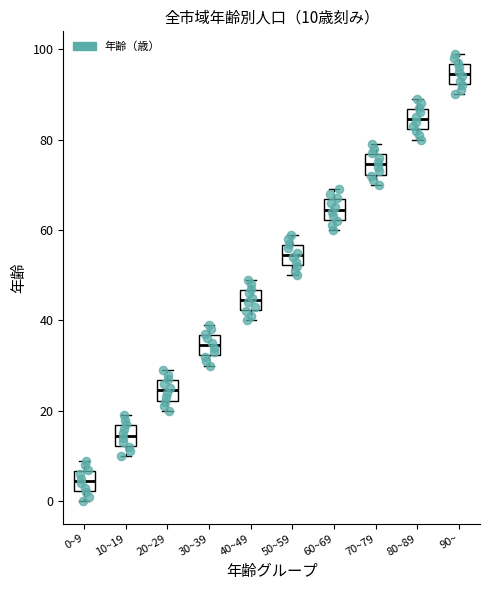

Which box has the lowest median line?

0~9